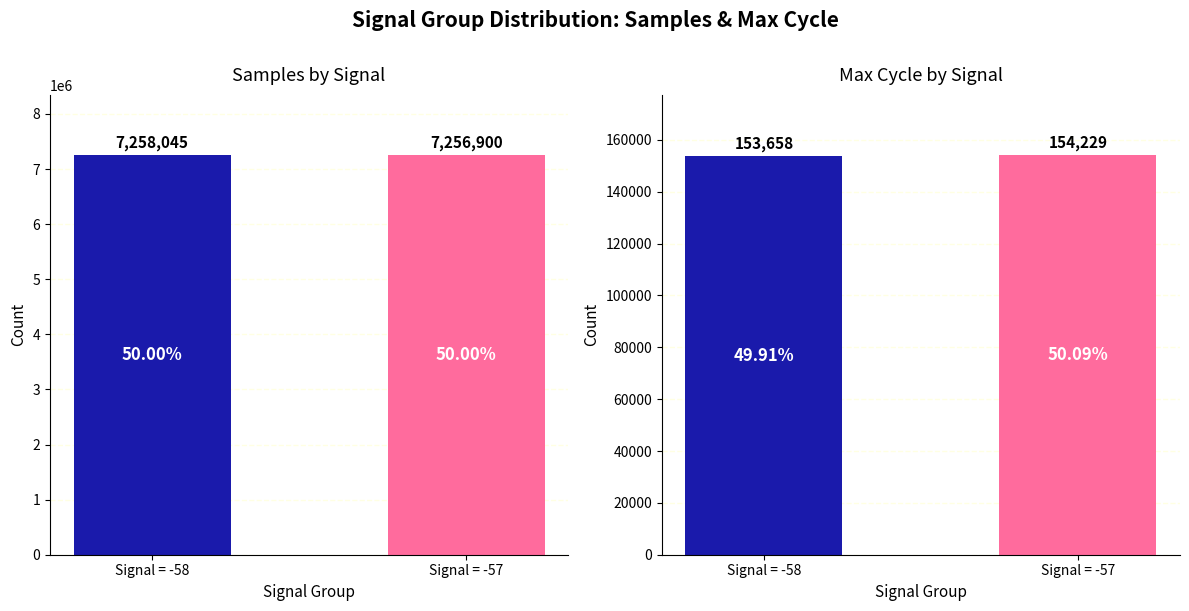

Which series changed the most between Signal = -58 and Signal = -57?

Samples